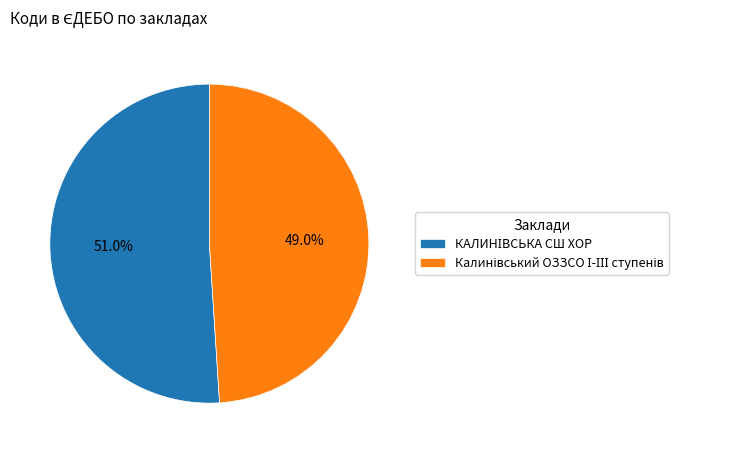

Is there any slice that represents more than half of the pie?

Yes